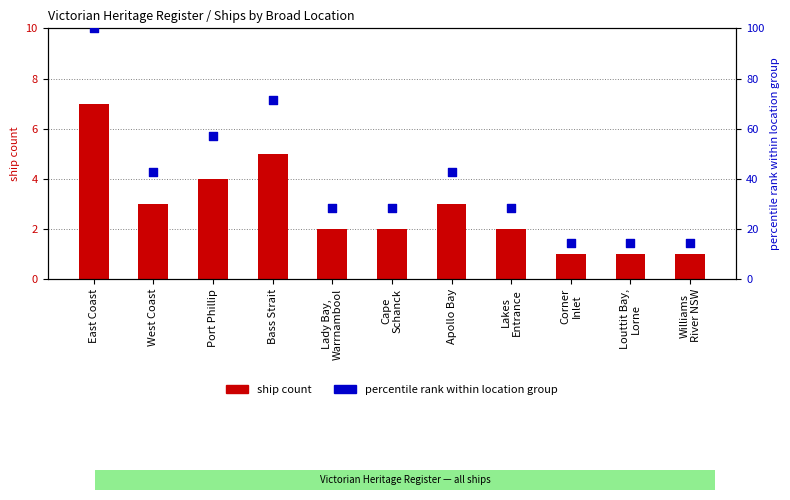

At how many categories does at least one series exceed 46?

3